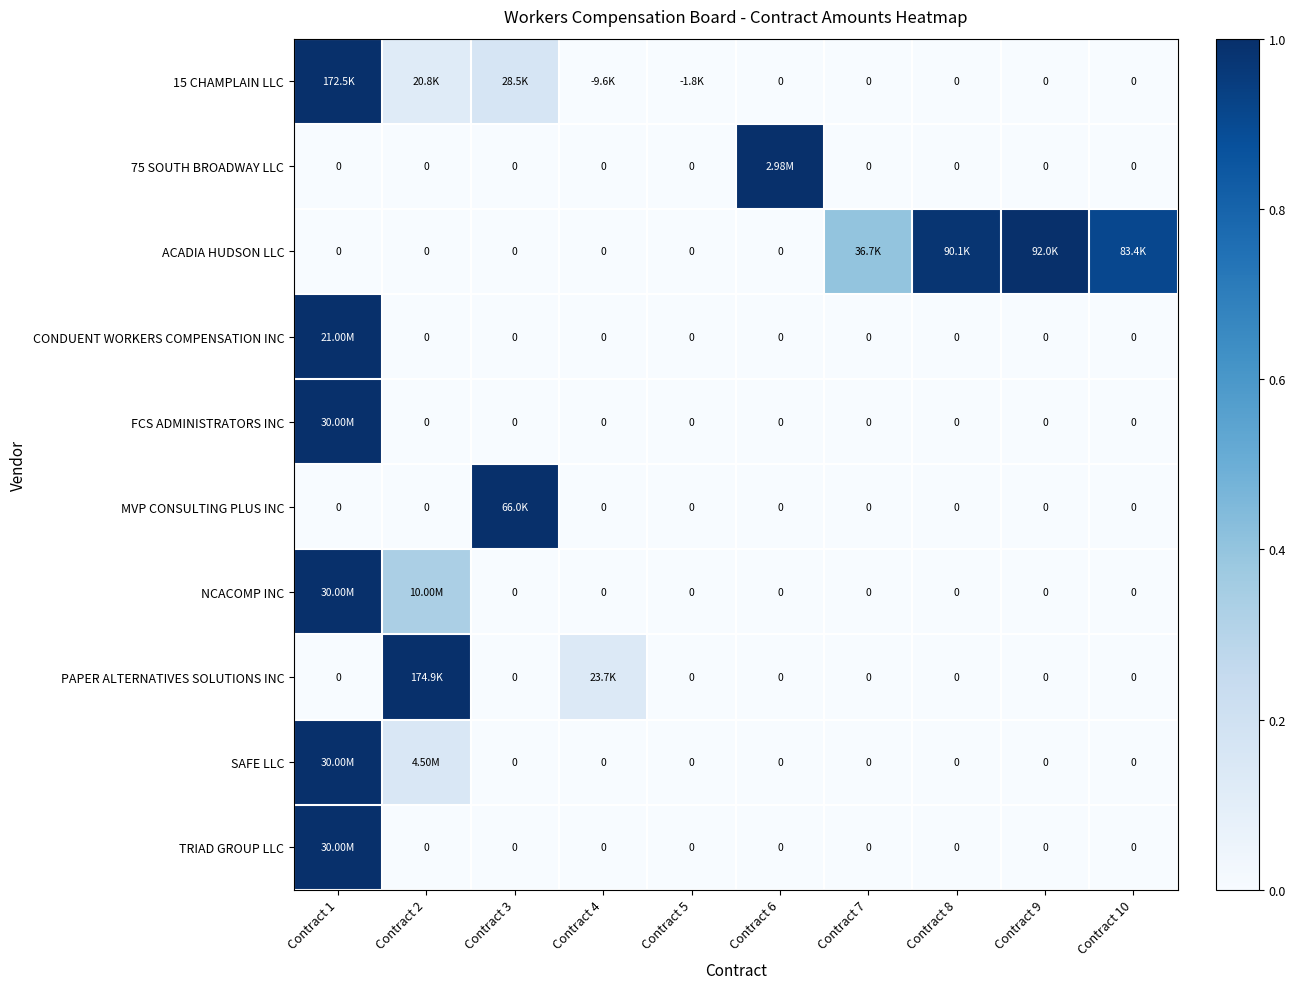

What is the maximum value for TRIAD GROUP LLC?

1.0